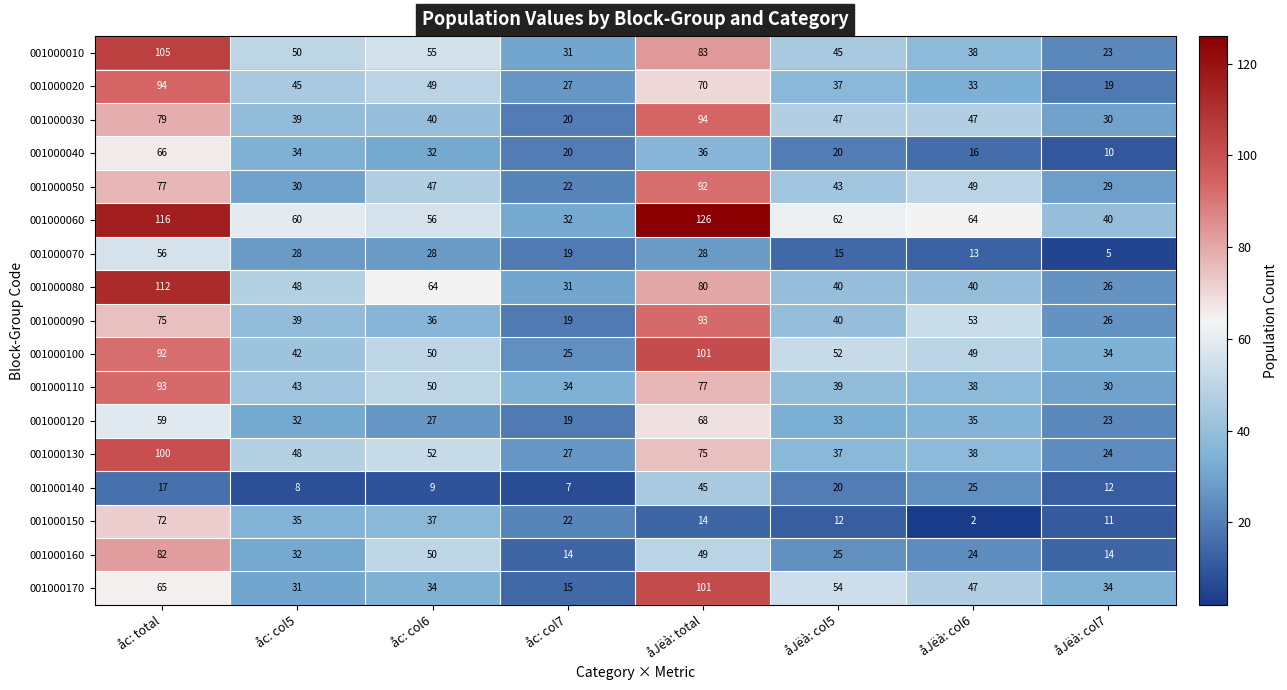

Which category has the lowest value in the 001000110 series?

åJëà: col7